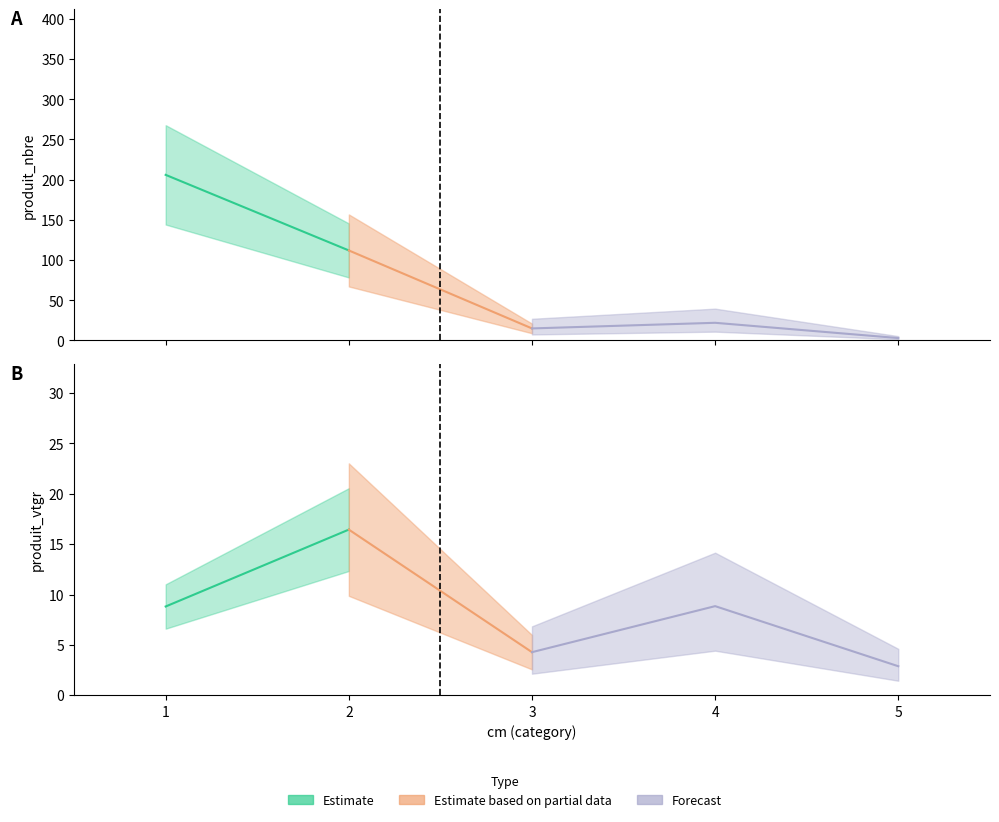

What is the approximate value of cm at 2?

2.0